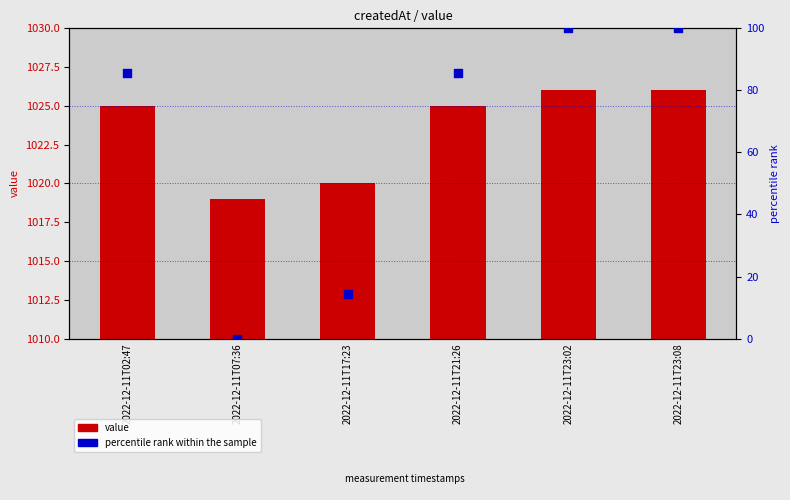

Is the value of value at 2022-12-11T17:23 greater than the value of percentile rank within the sample at 2022-12-11T07:36?

Yes